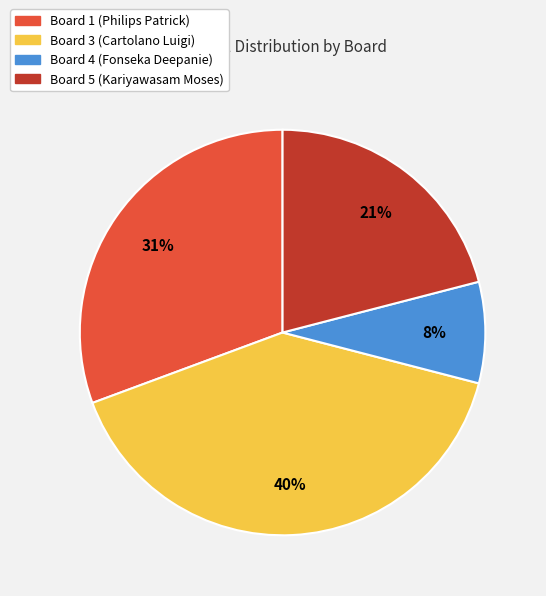

To the nearest percent, what portion does Board 5 (Kariyawasam Moses) represent?

21%